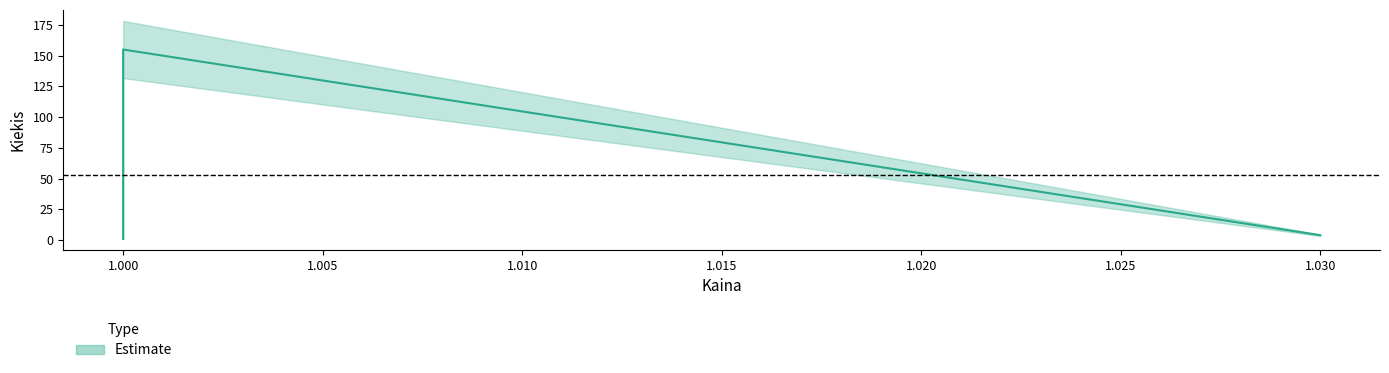

Is it true that the value at 1.0 is 1?

False